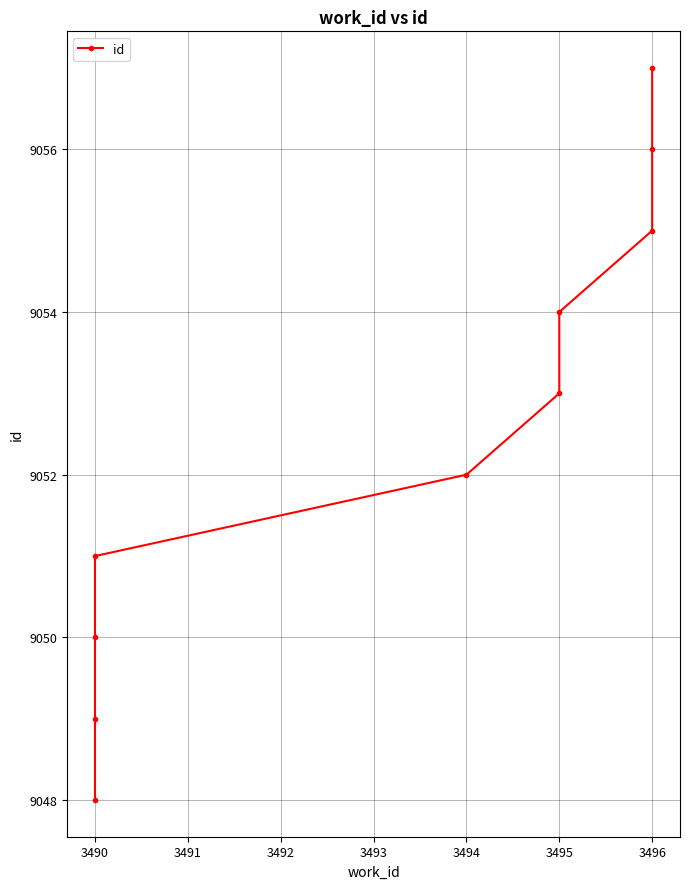

What position from the left is 3495?

7